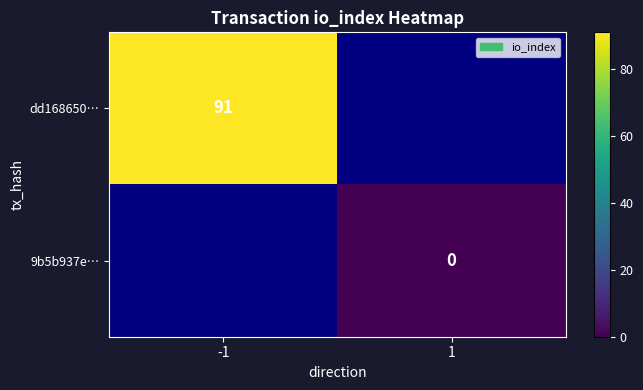

How many data points does each series have?

2